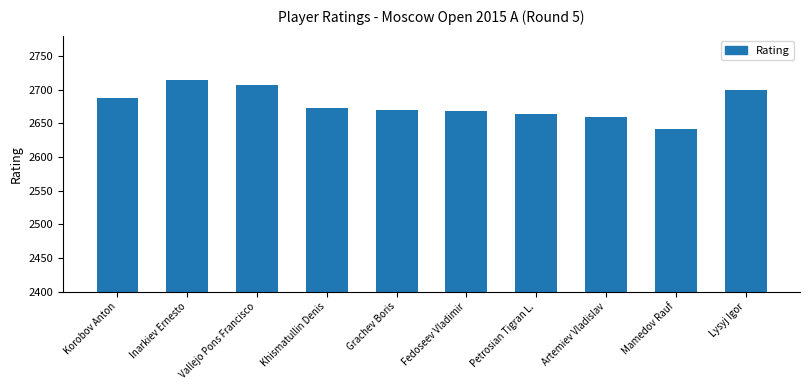

At which category does the chart reach its peak across all series?

Inarkiev Ernesto